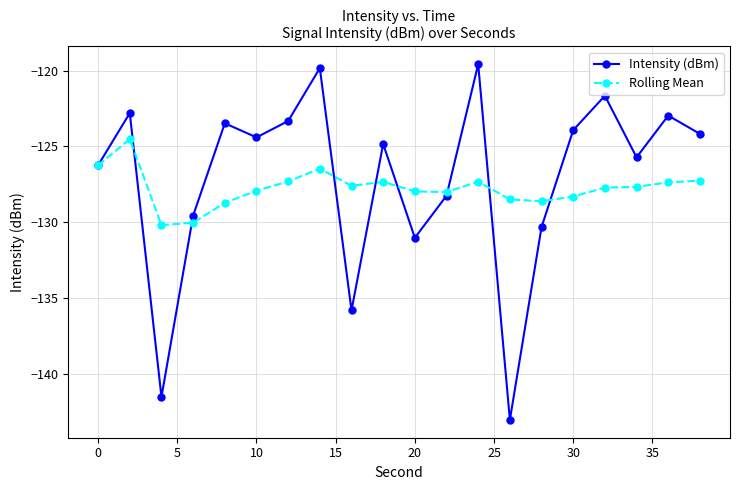

At how many categories does at least one series exceed -134?

20